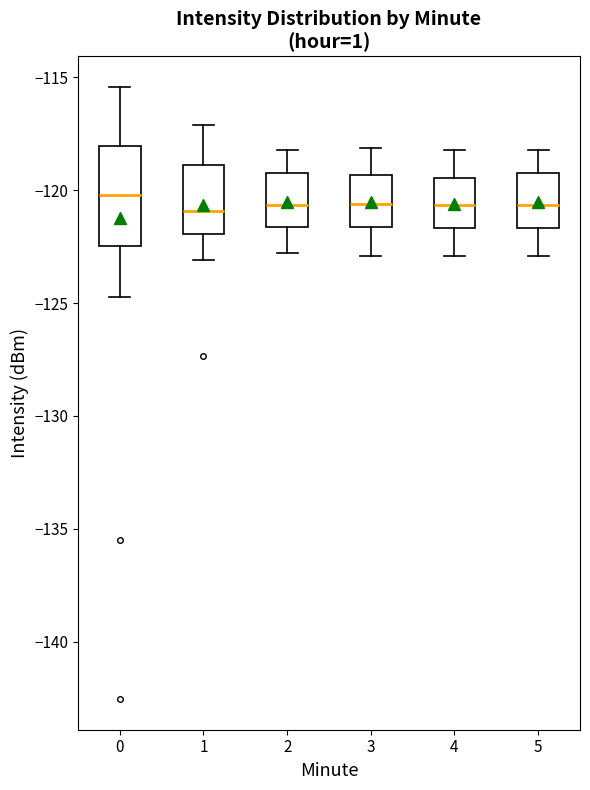

Which box is the tallest, from its lower edge to its upper edge?

0